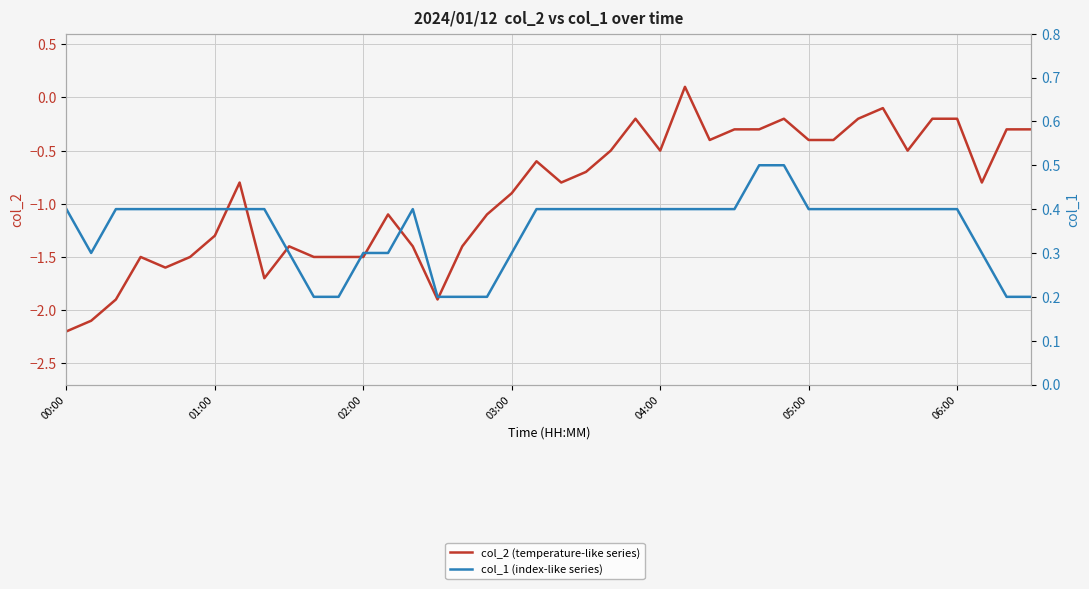

Is this an area chart (filled region under the line)?

No